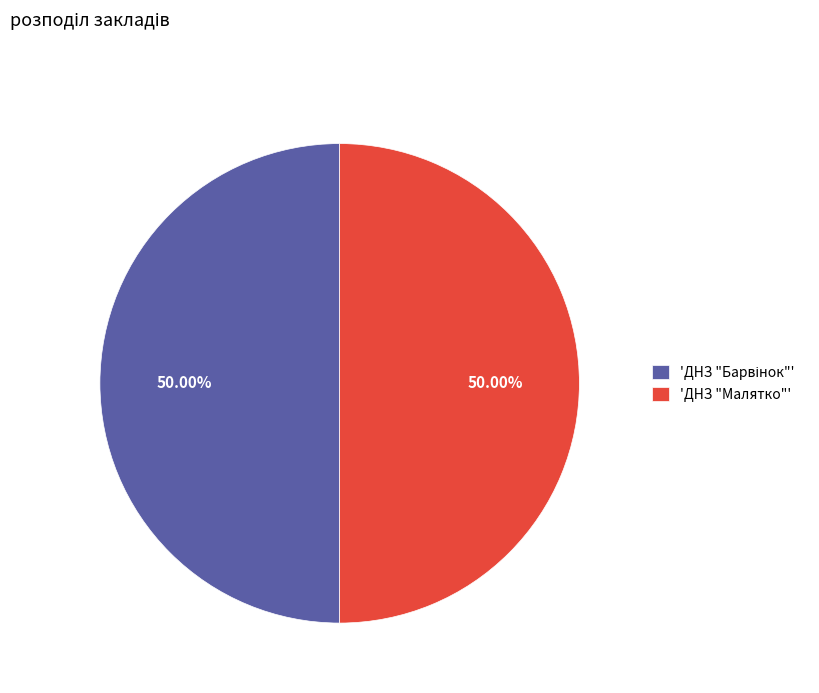

To the nearest percent, what is the average slice percentage?

50%